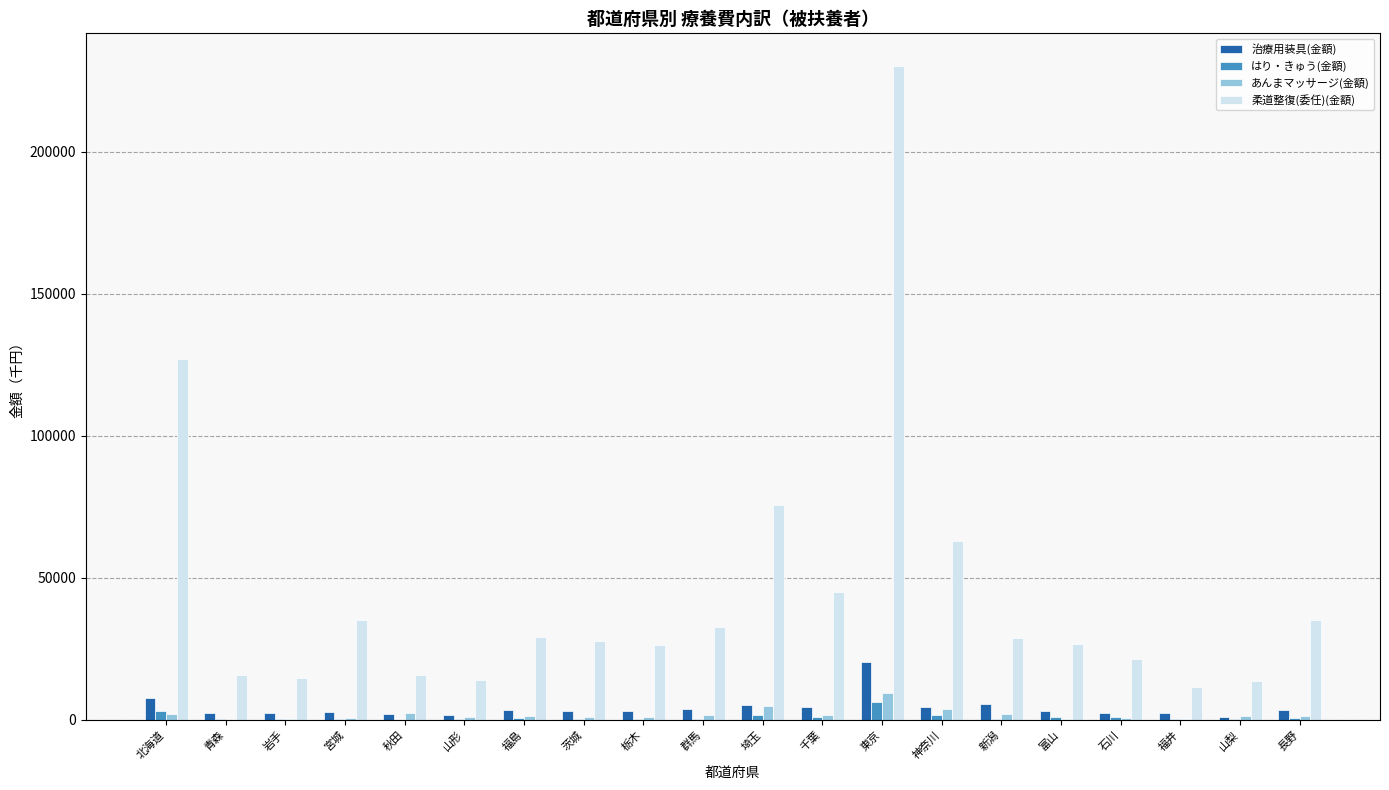

Are the bars horizontal?

No